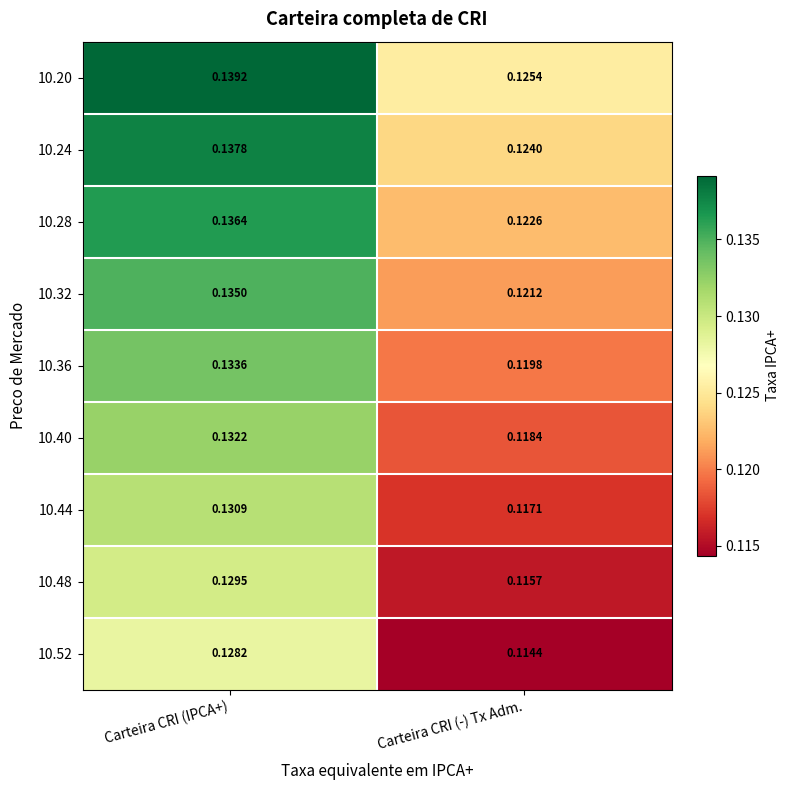

At which category is the sum across all series the highest?

Carteira CRI (IPCA+)